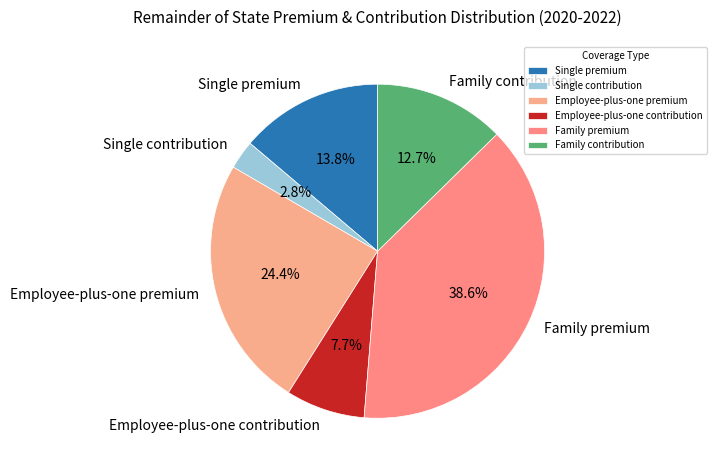

To the nearest percent, what percentage of the pie is Family contribution?

13%